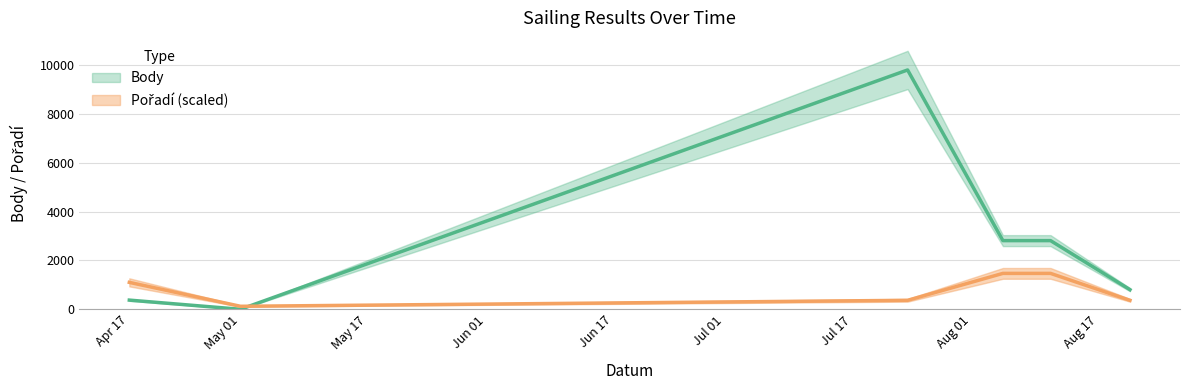

Rank the series by their average value, from lowest to highest.

Pořadí, Body